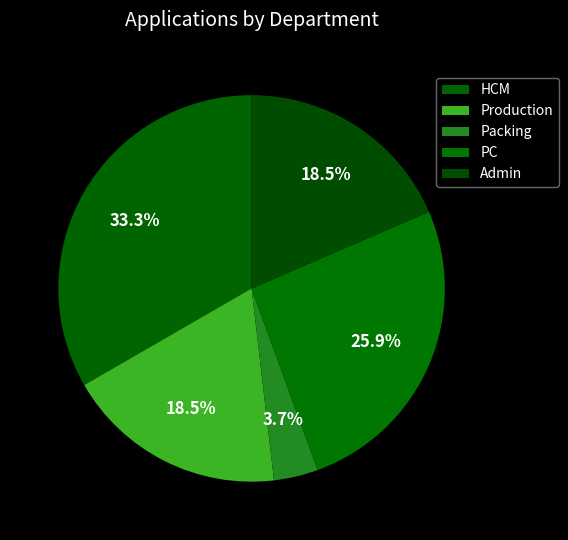

Count the number of slices in the pie.

5